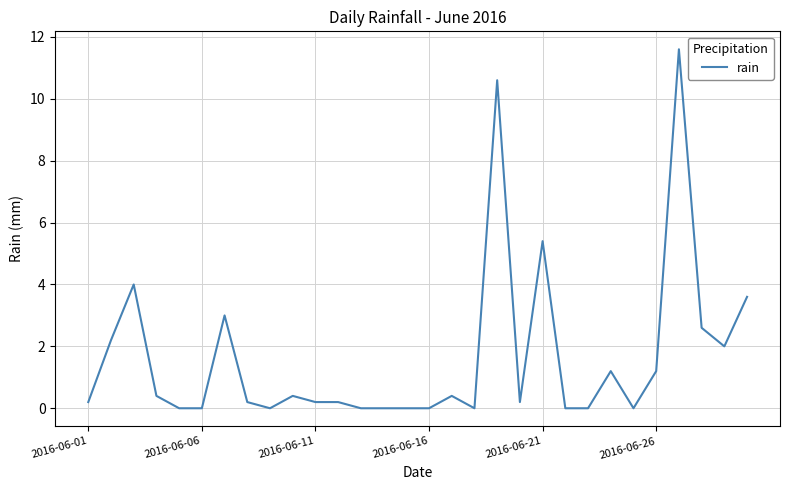

Reading left to right, transcribe all the data shown in this chart.

0.2	2.2	4.0	0.4	0.0	0.0	3.0	0.2	0.0	0.4	0.2	0.2	0.0	0.0	0.0	0.0	0.4	0.0	10.6	0.2	5.4	0.0	0.0	1.2	0.0	1.2	11.6	2.6	2.0	3.6